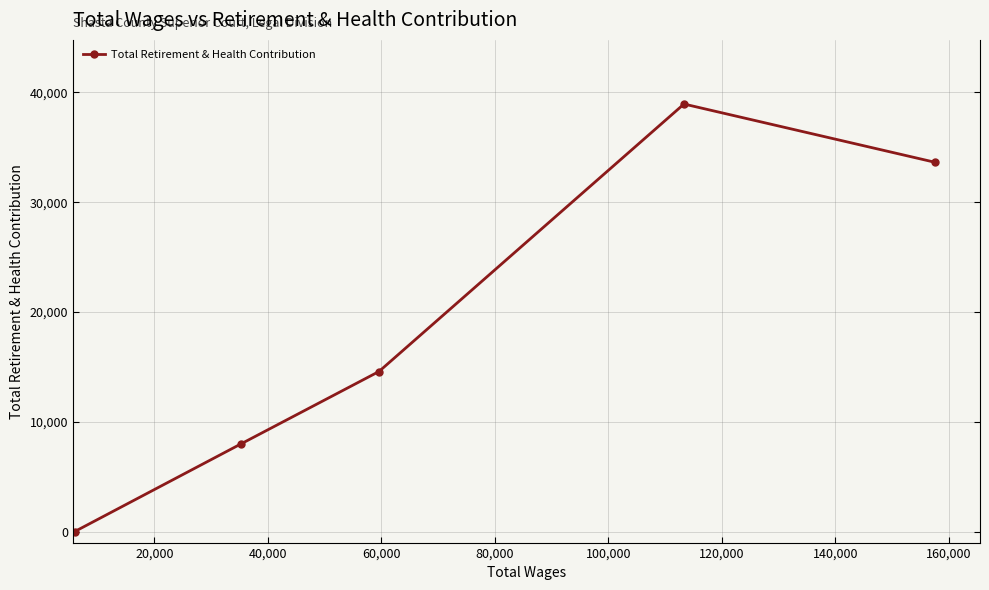

Does the chart display data point markers on the line(s)?

Yes